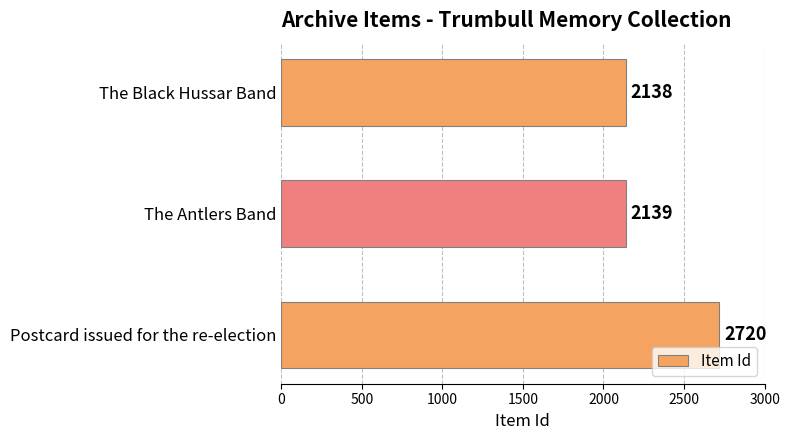

How many bars are there in total?

3